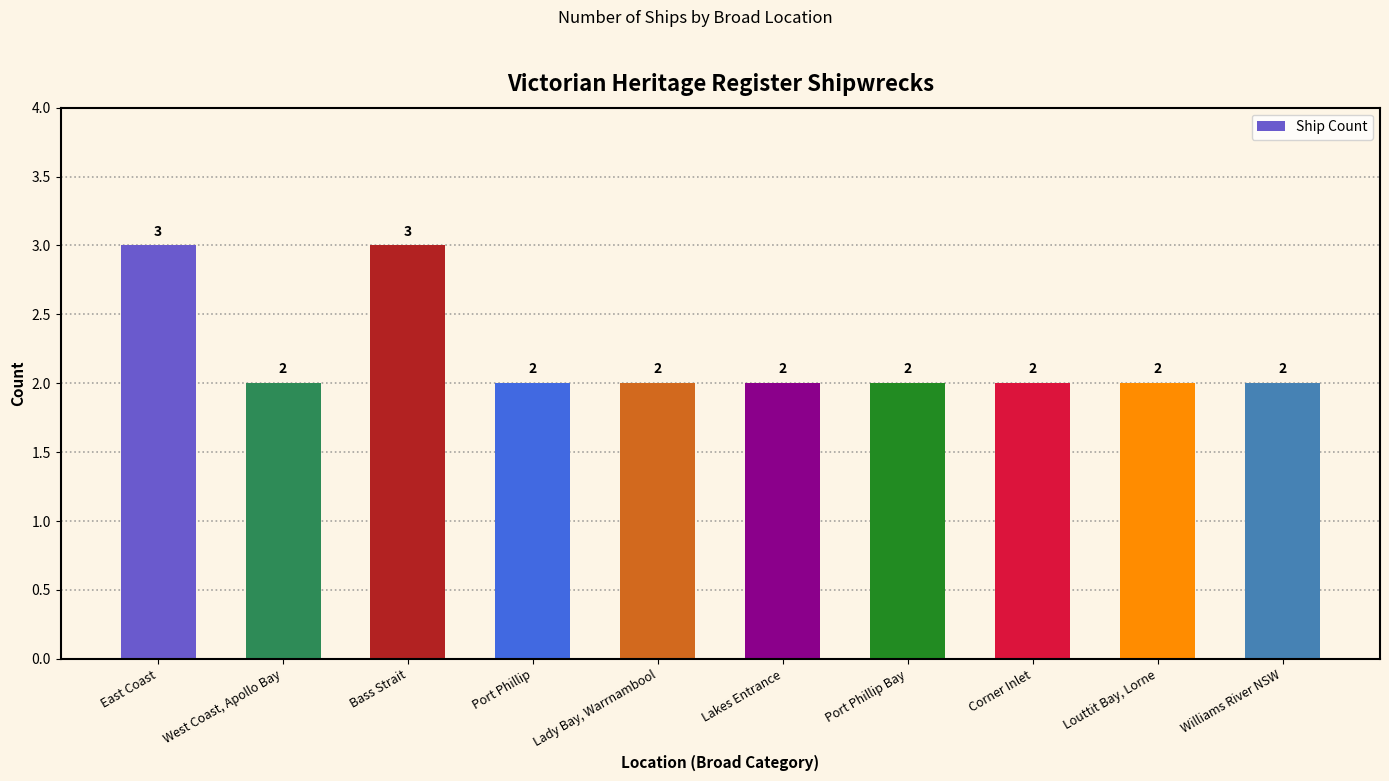

What is the maximum value shown in the chart?

3